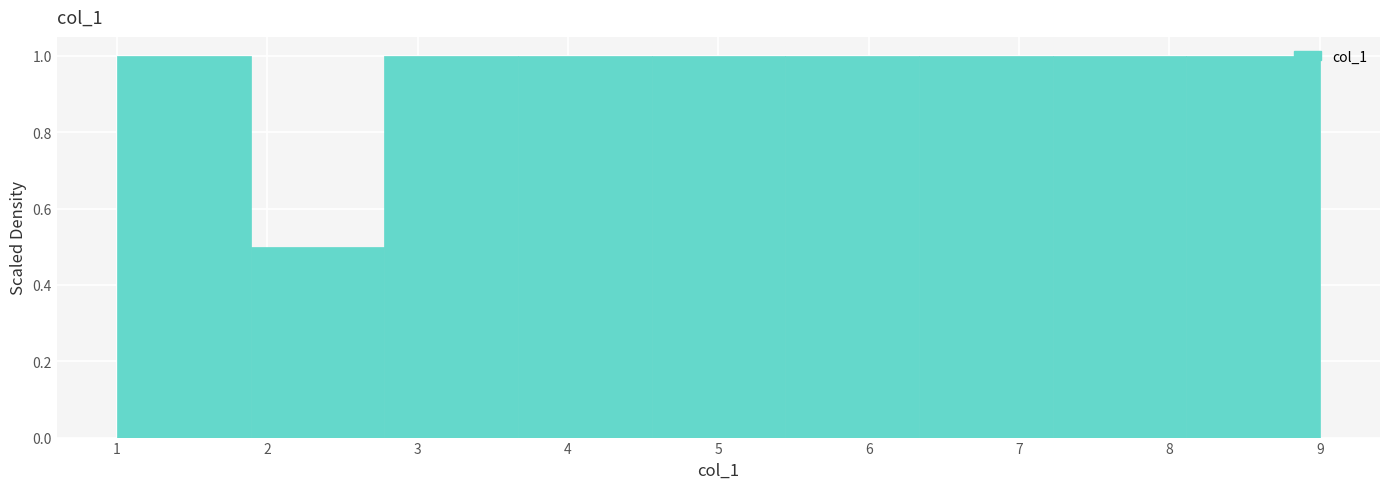

Reading left to right, list every bar in this chart as the range it spans on the x-axis followed by its height. Neither the bar edges nor the heights are printed on the chart, so give them approximately, as read against the axes.

1.0 to 1.9: 1.0
1.9 to 2.8: 0.5
2.8 to 3.7: 1.0
3.7 to 4.6: 1.0
4.6 to 5.4: 1.0
5.4 to 6.3: 1.0
6.3 to 7.2: 1.0
7.2 to 8.1: 1.0
8.1 to 9.0: 1.0